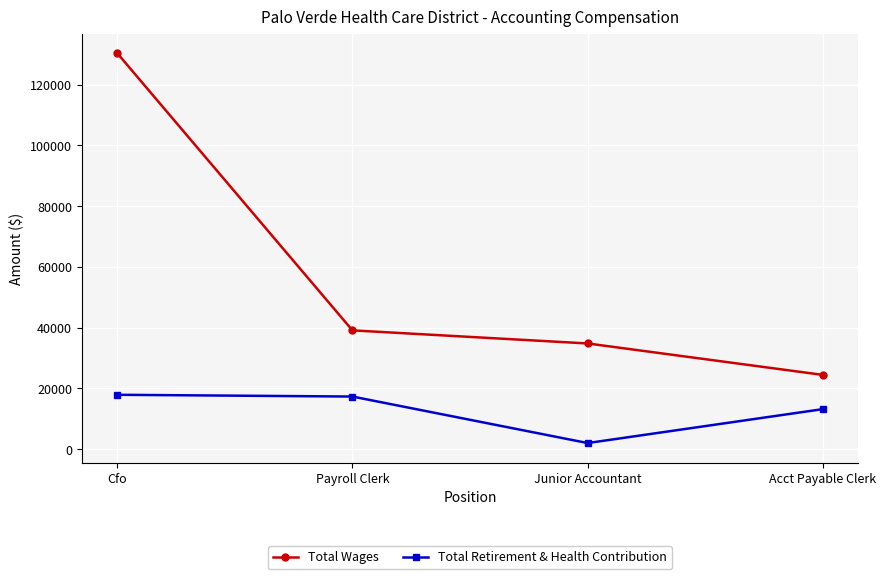

How many distinct data groups are displayed?

2